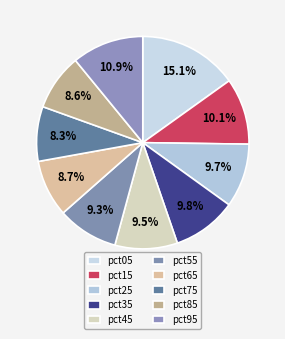

Do pct95 and pct85 together represent more than half of the pie?

No